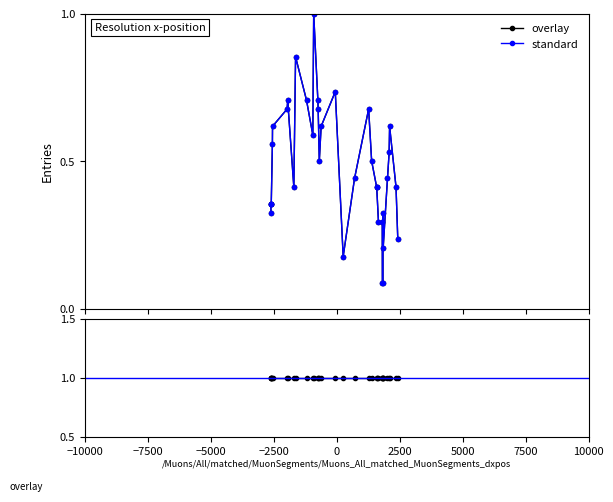

List the series in order of their peak value, lowest first.

overlay, standard